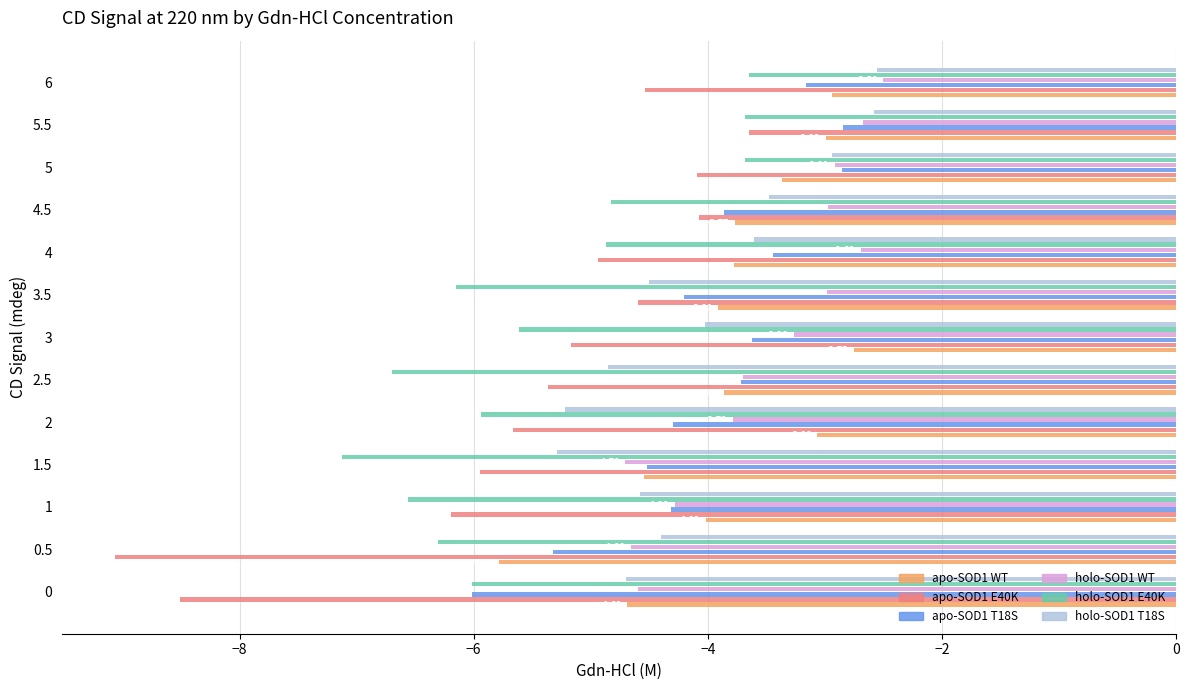

What is the sum of all holo-SOD1 WT values?

-45.7